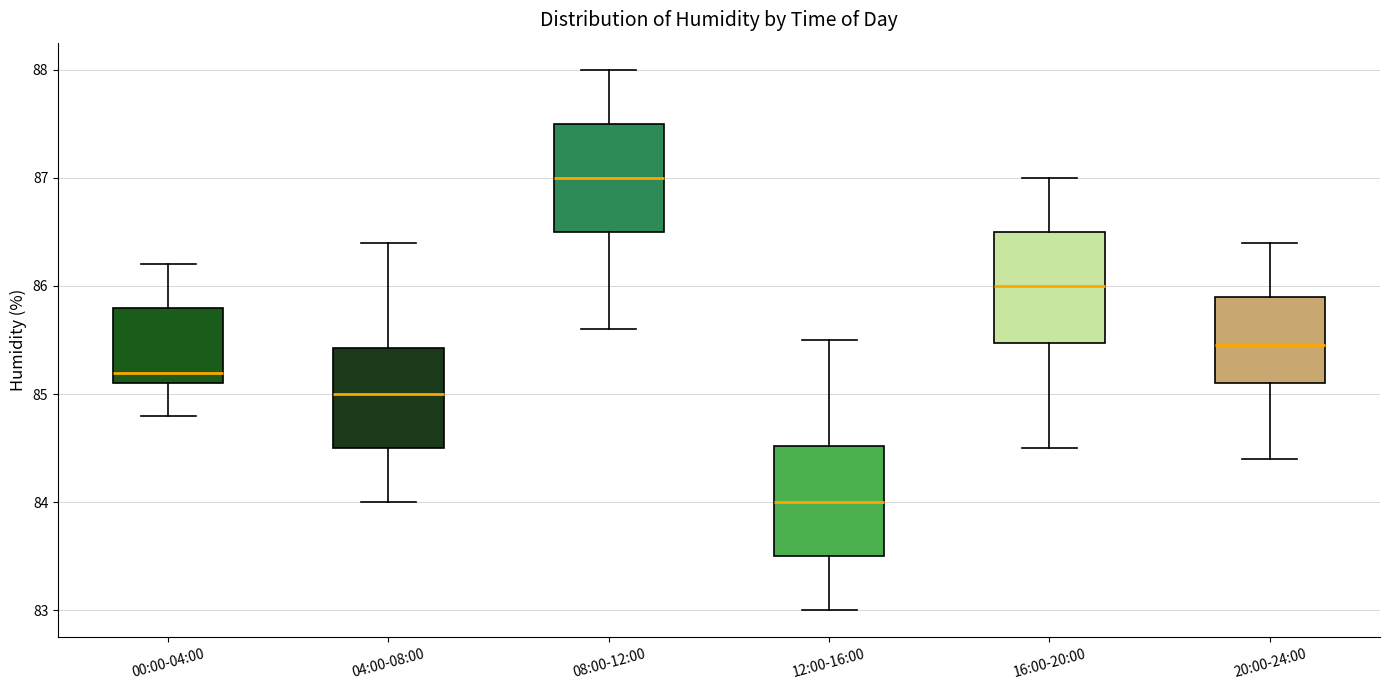

Which box has the highest median line?

08:00-12:00